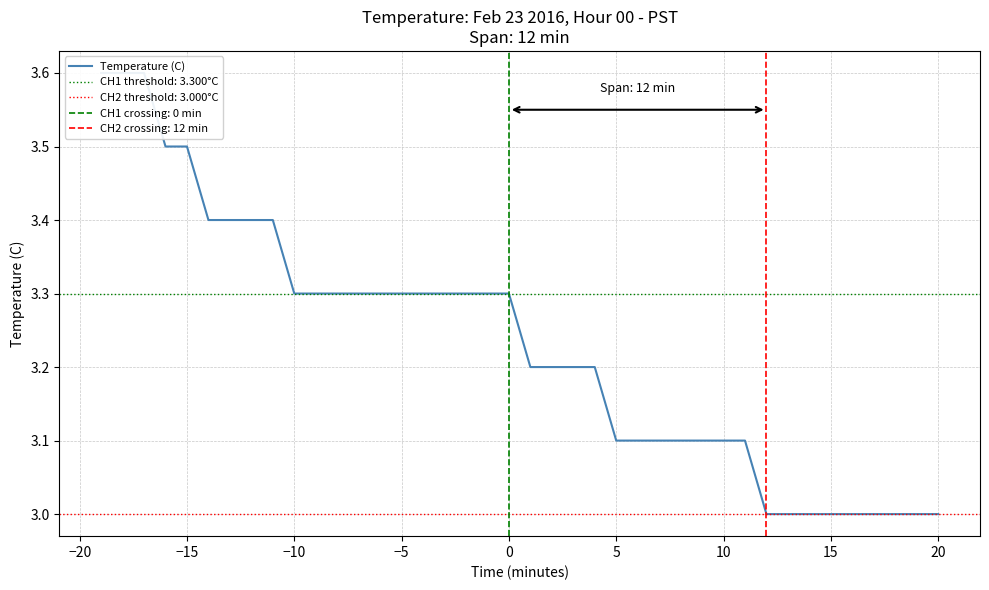

Reading left to right, extract all data points from this chart.

3.6	3.6	3.6	3.5	3.5	3.4	3.4	3.4	3.4	3.3	3.3	3.3	3.3	3.3	3.3	3.3	3.3	3.3	3.3	3.3	3.2	3.2	3.2	3.2	3.1	3.1	3.1	3.1	3.1	3.1	3.1	3.0	3.0	3.0	3.0	3.0	3.0	3.0	3.0	3.0